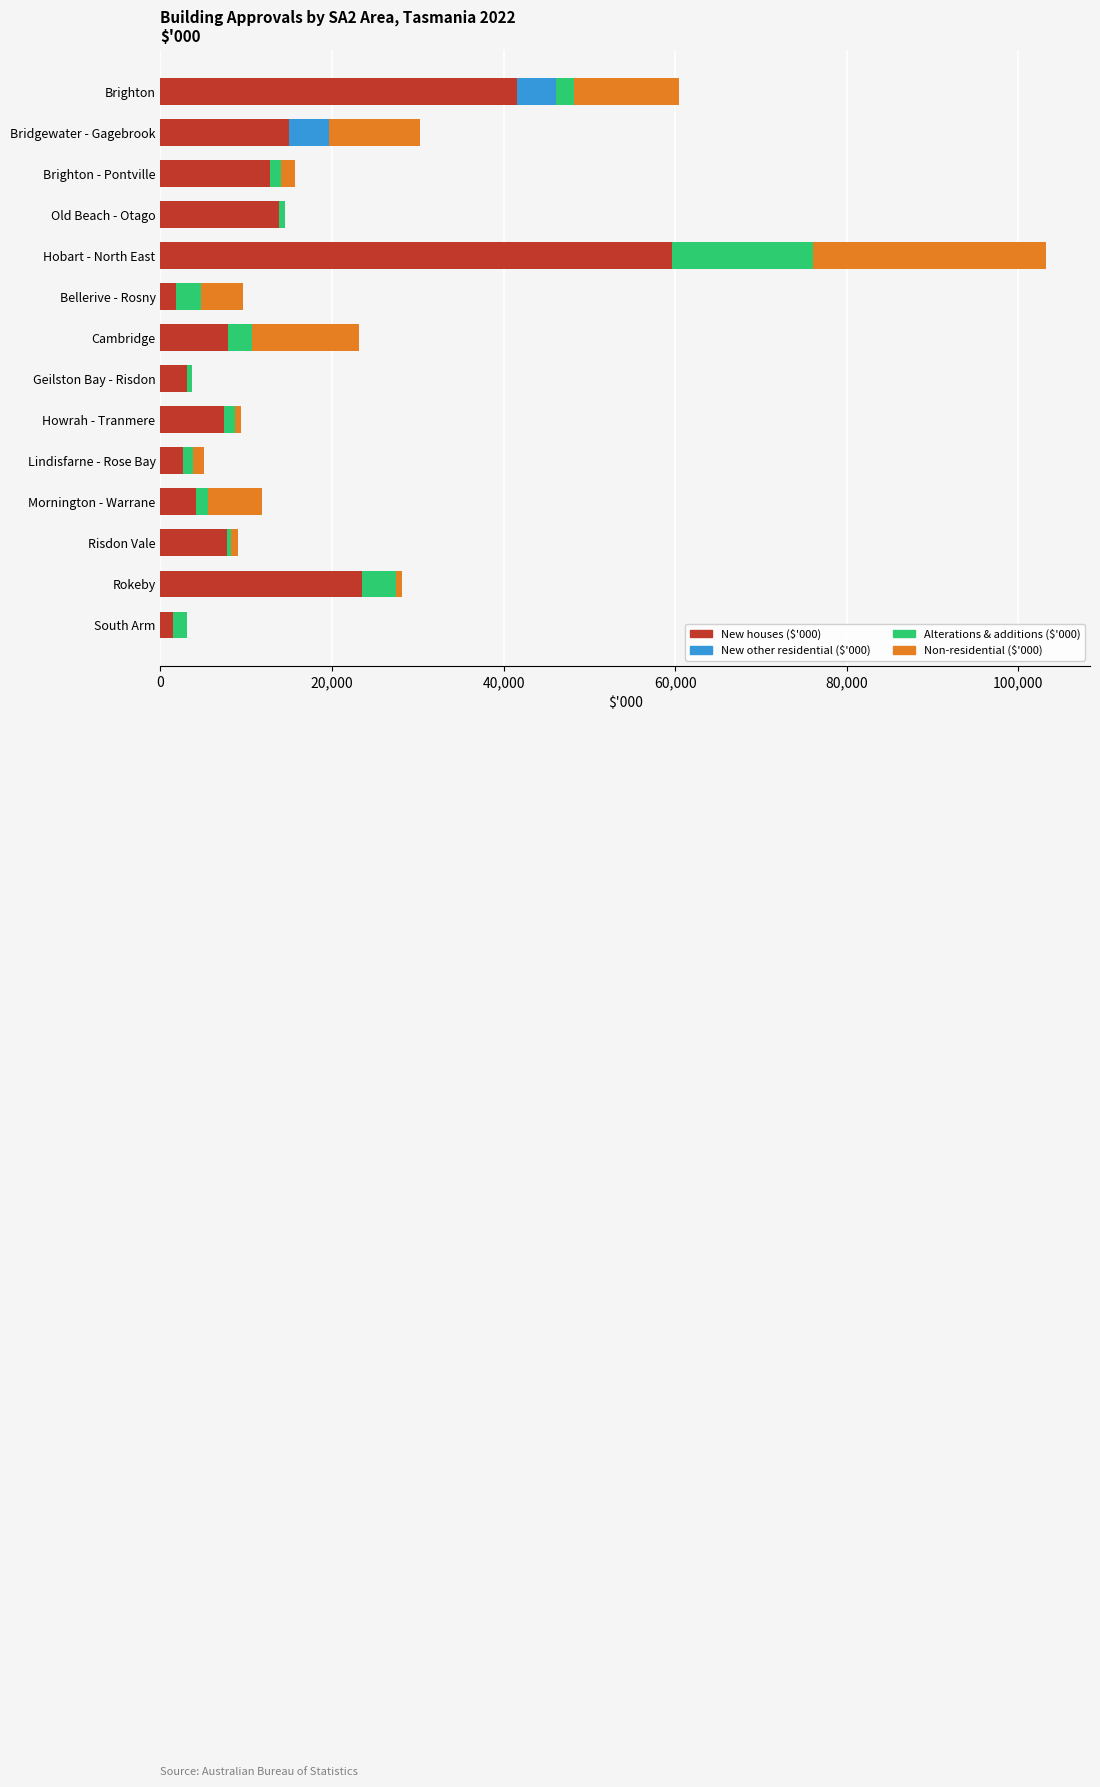

Is it true that New houses ($'000) equals 7386.1 at Howrah - Tranmere?

True